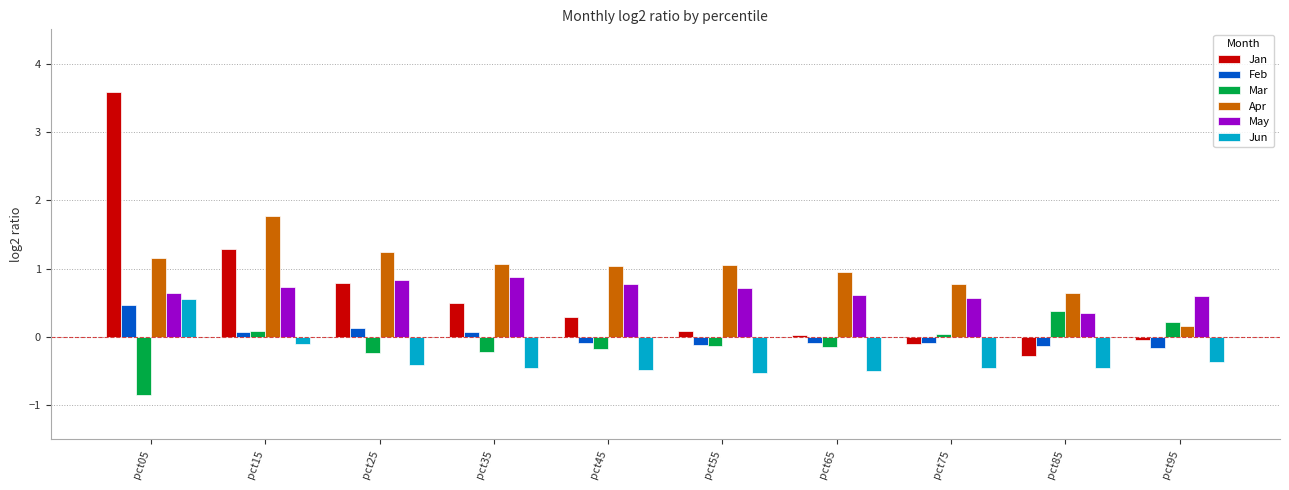

Which series changed the most between pct05 and pct95?

Jan